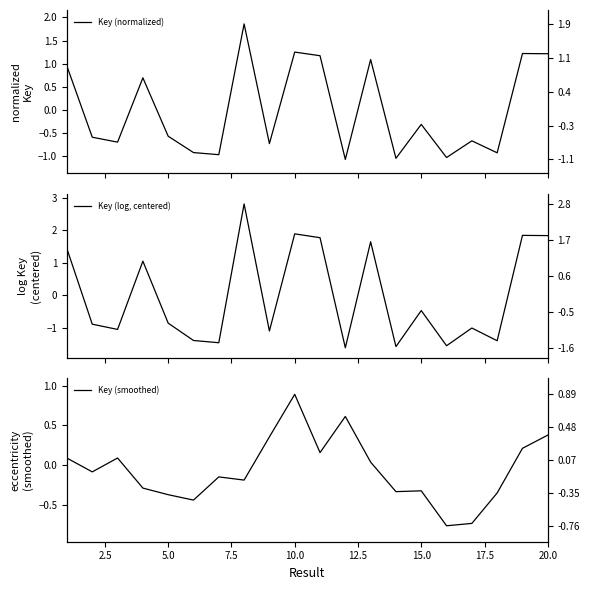

At how many categories does at least one series exceed 0?

11